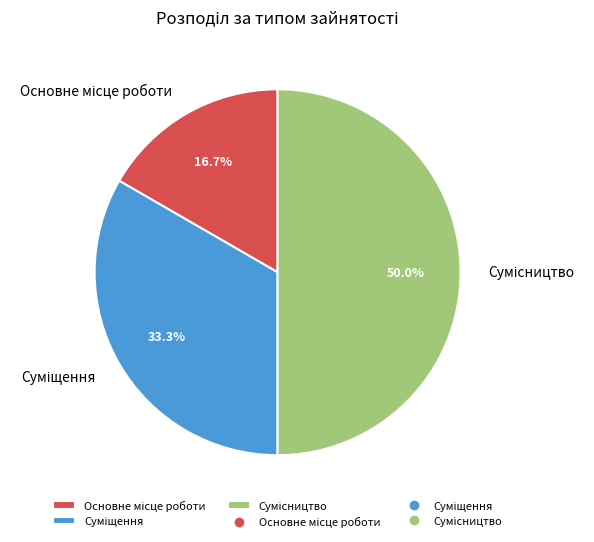

Rank the categories by value from lowest to highest.

Основне місце роботи, Суміщення, Сумісництво